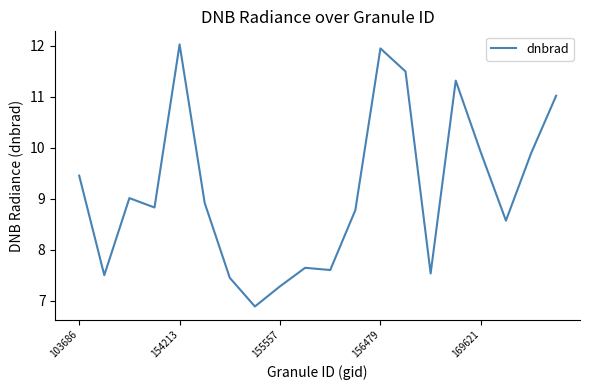

How many categories are shown in the chart?

20